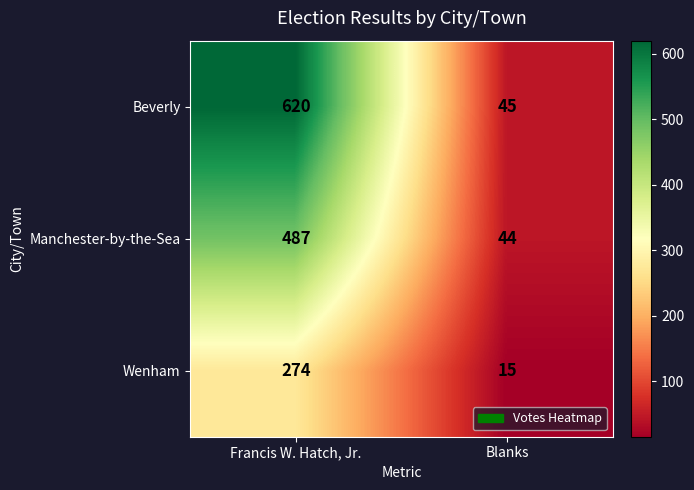

What is the smallest value displayed?

15